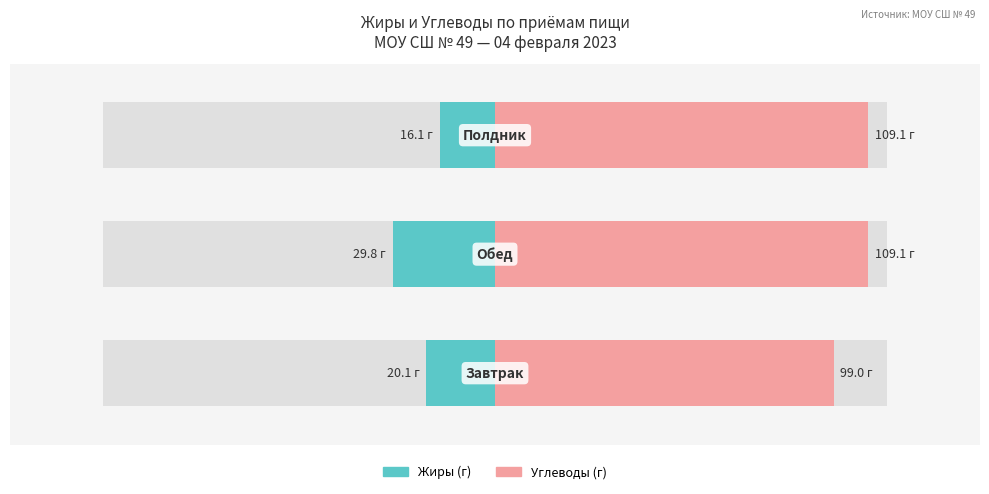

Count the number of data series in this chart.

2